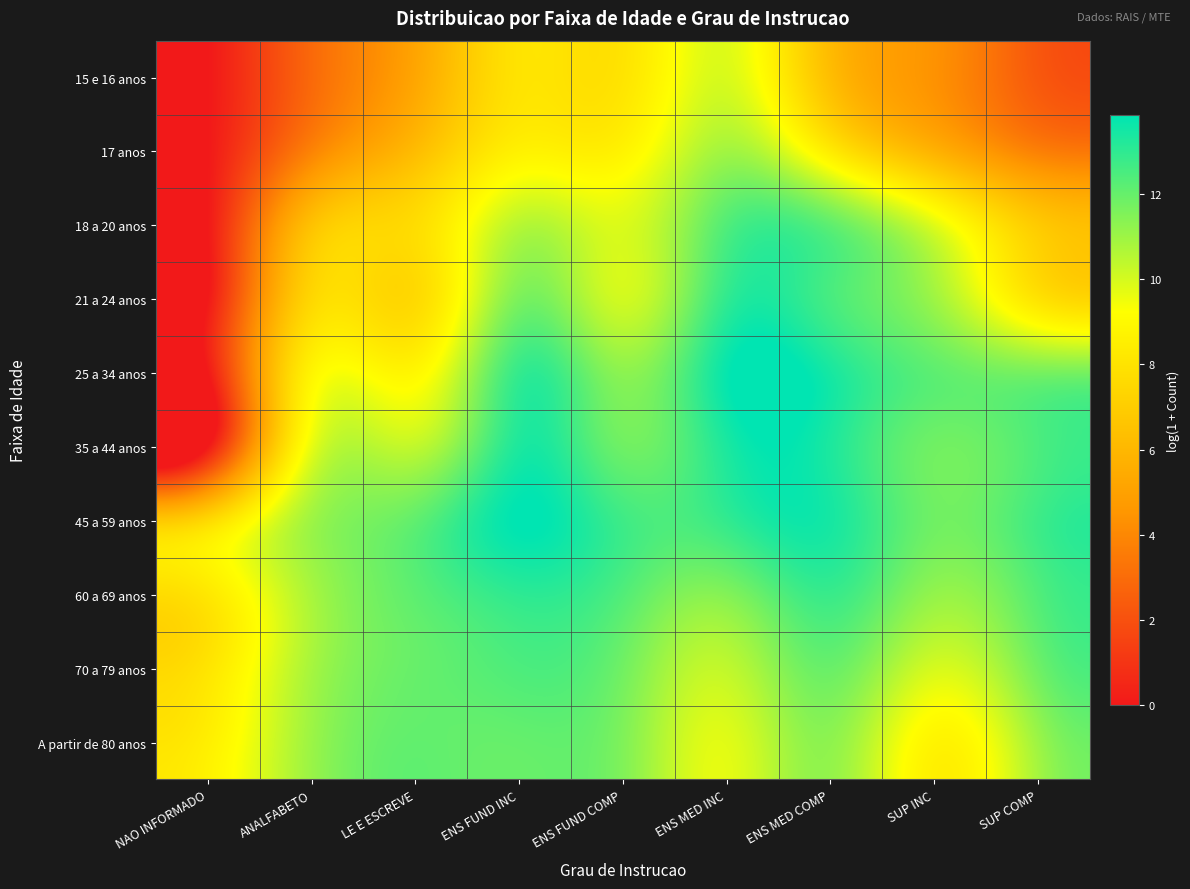

Reading right to left, transcribe all the data shown in this chart.

15 e 16 anos: SUP COMP=2.3	SUP INC=4.4	ENS MED COMP=6.3	ENS MED INC=9.9	ENS FUND COMP=8.1	ENS FUND INC=8.0	LE E ESCREVE=5.3	ANALFABETO=2.9	NAO INFORMADO=0.0
17 anos: SUP COMP=3.7	SUP INC=5.7	ENS MED COMP=8.3	ENS MED INC=10.9	ENS FUND COMP=8.7	ENS FUND INC=8.6	LE E ESCREVE=6.2	ANALFABETO=3.8	NAO INFORMADO=0.0
18 a 20 anos: SUP COMP=6.8	SUP INC=9.8	ENS MED COMP=12.1	ENS MED INC=12.4	ENS FUND COMP=9.9	ENS FUND INC=10.5	LE E ESCREVE=7.7	ANALFABETO=6.4	NAO INFORMADO=0.0
21 a 24 anos: SUP COMP=8.0	SUP INC=11.0	ENS MED COMP=12.5	ENS MED INC=13.0	ENS FUND COMP=10.1	ENS FUND INC=11.6	LE E ESCREVE=7.6	ANALFABETO=7.4	NAO INFORMADO=0.0
25 a 34 anos: SUP COMP=11.7	SUP INC=12.1	ENS MED COMP=13.4	ENS MED INC=13.7	ENS FUND COMP=11.3	ENS FUND INC=12.9	LE E ESCREVE=8.9	ANALFABETO=8.7	NAO INFORMADO=0.0
35 a 44 anos: SUP COMP=12.5	SUP INC=11.8	ENS MED COMP=13.3	ENS MED INC=13.4	ENS FUND COMP=11.8	ENS FUND INC=13.3	LE E ESCREVE=10.4	ANALFABETO=9.6	NAO INFORMADO=0.0
45 a 59 anos: SUP COMP=12.7	SUP INC=11.8	ENS MED COMP=13.4	ENS MED INC=12.9	ENS FUND COMP=12.7	ENS FUND INC=13.9	LE E ESCREVE=12.1	ANALFABETO=11.0	NAO INFORMADO=7.5
60 a 69 anos: SUP COMP=12.4	SUP INC=11.2	ENS MED COMP=12.8	ENS MED INC=11.5	ENS FUND COMP=12.4	ENS FUND INC=13.0	LE E ESCREVE=12.2	ANALFABETO=10.8	NAO INFORMADO=8.2
70 a 79 anos: SUP COMP=11.8	SUP INC=10.0	ENS MED COMP=11.9	ENS MED INC=10.4	ENS FUND COMP=11.8	ENS FUND INC=12.4	LE E ESCREVE=12.0	ANALFABETO=10.8	NAO INFORMADO=8.1
A partir de 80 anos: SUP COMP=11.0	SUP INC=8.8	ENS MED COMP=11.3	ENS MED INC=9.8	ENS FUND COMP=11.5	ENS FUND INC=12.0	LE E ESCREVE=12.1	ANALFABETO=11.0	NAO INFORMADO=8.5